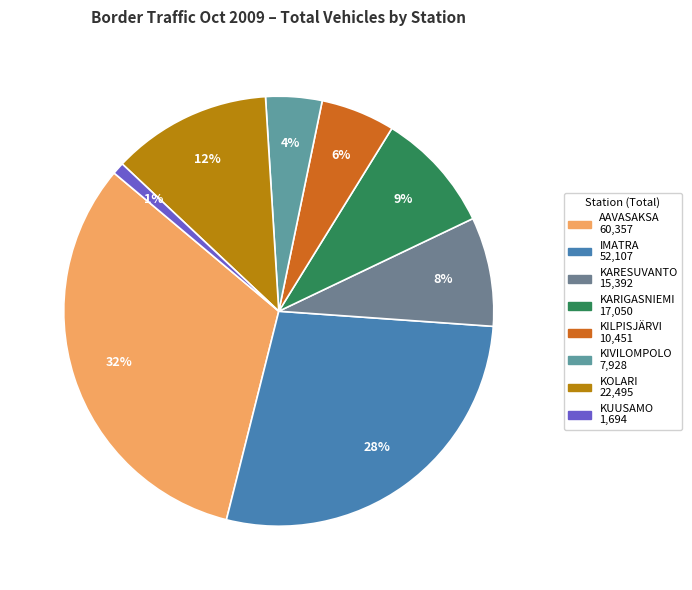

How many segments does this pie chart have?

8